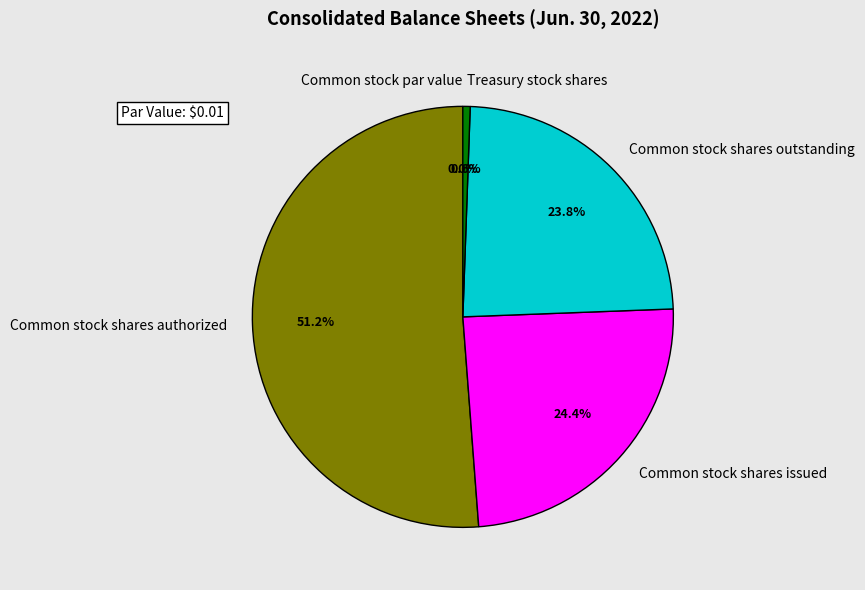

What is the smallest slice in the pie chart?

Common stock par value